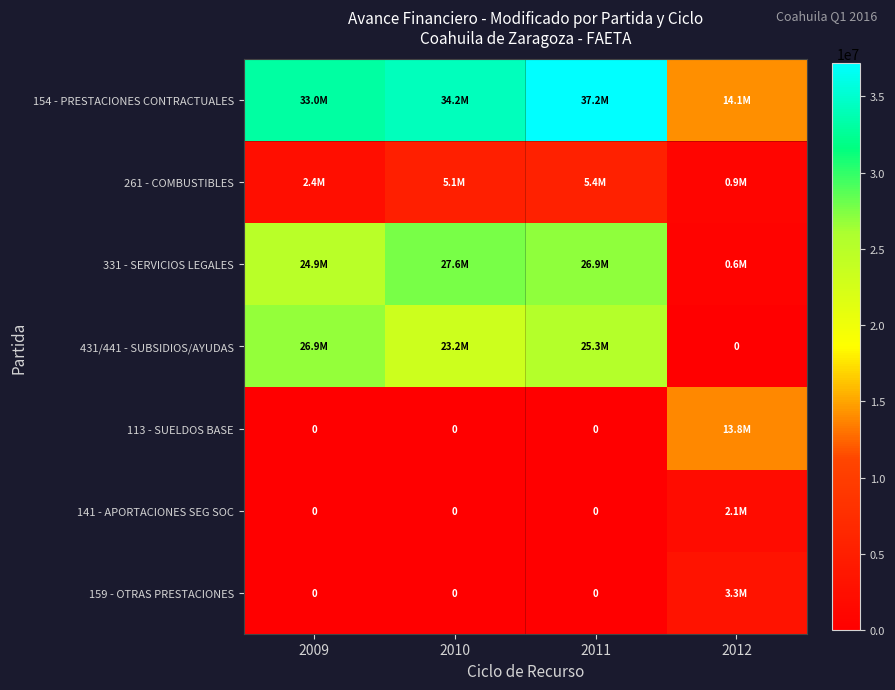

What is the highest value of the 431/441 - SUBSIDIOS/AYUDAS series?

26870516